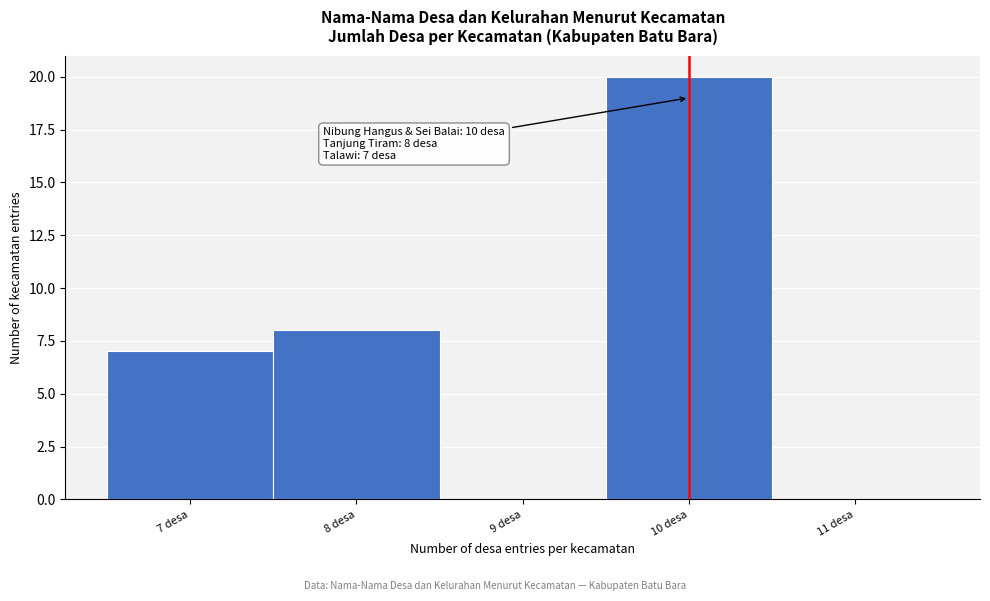

Over which range of the x-axis is the bar tallest?

9.5 to 10.5